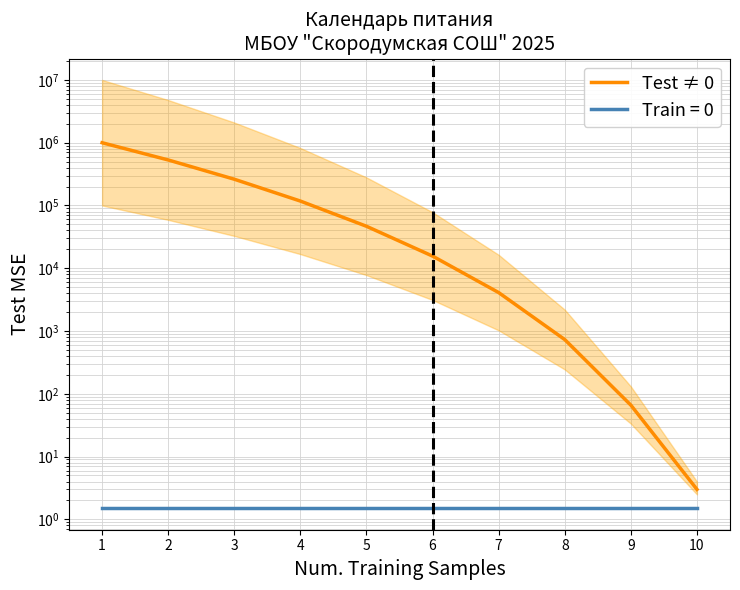

Is it true that the value at 9 is 26?

False